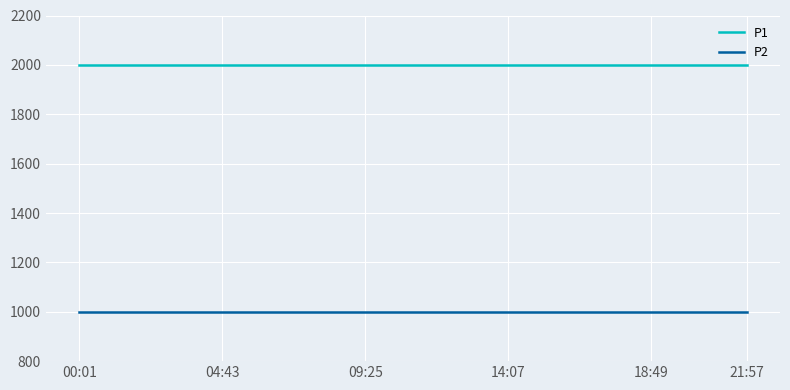

List the series in order of their overall mean, lowest first.

P2, P1